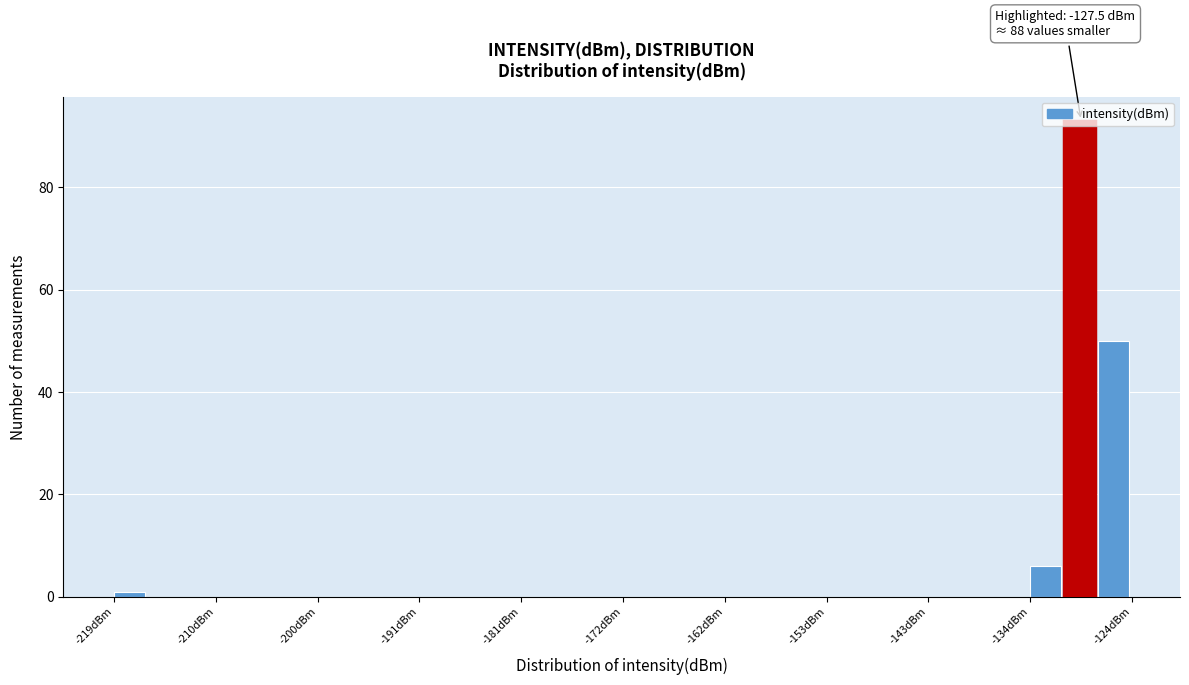

Around what value on the x-axis is the tallest bar? Give the approximate position of its centre, as read against the axis.

-129